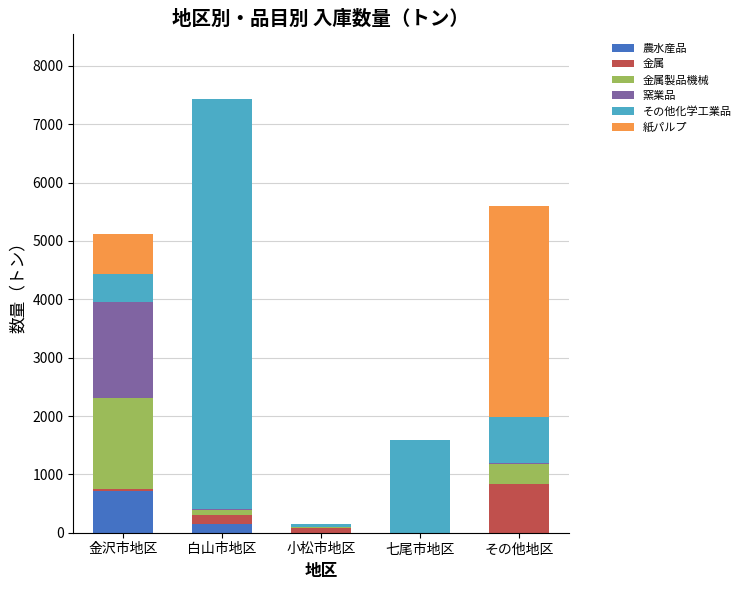

What is the total value across all series at 七尾市地区?

1582.0